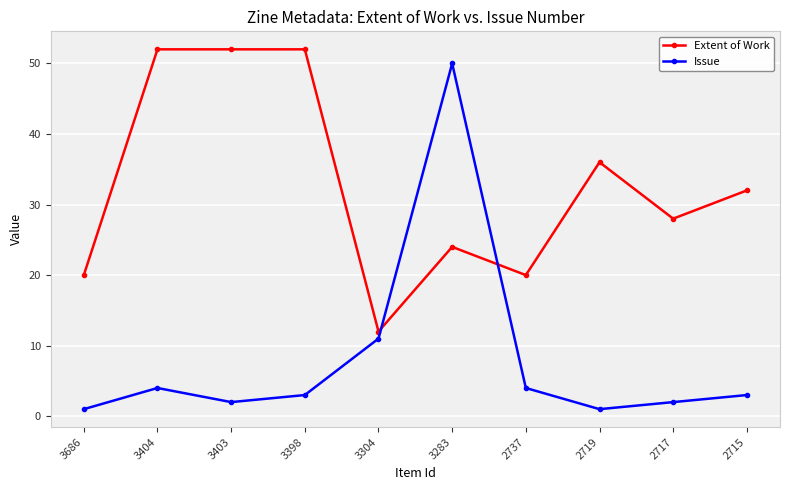

What is the total value across all series at 3686?

21